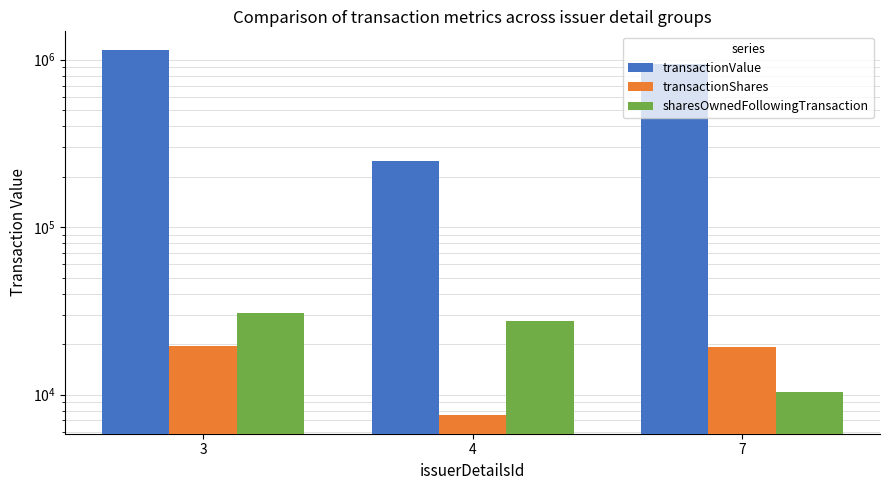

How many values in the transactionShares series are below 19258?

1